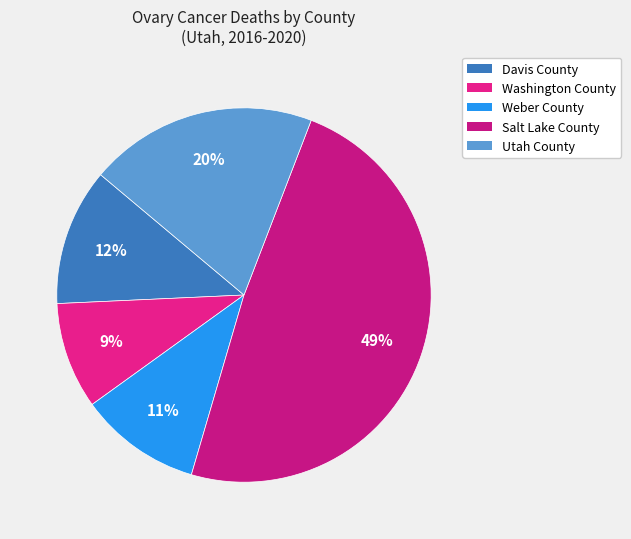

Count the number of slices in the pie.

5